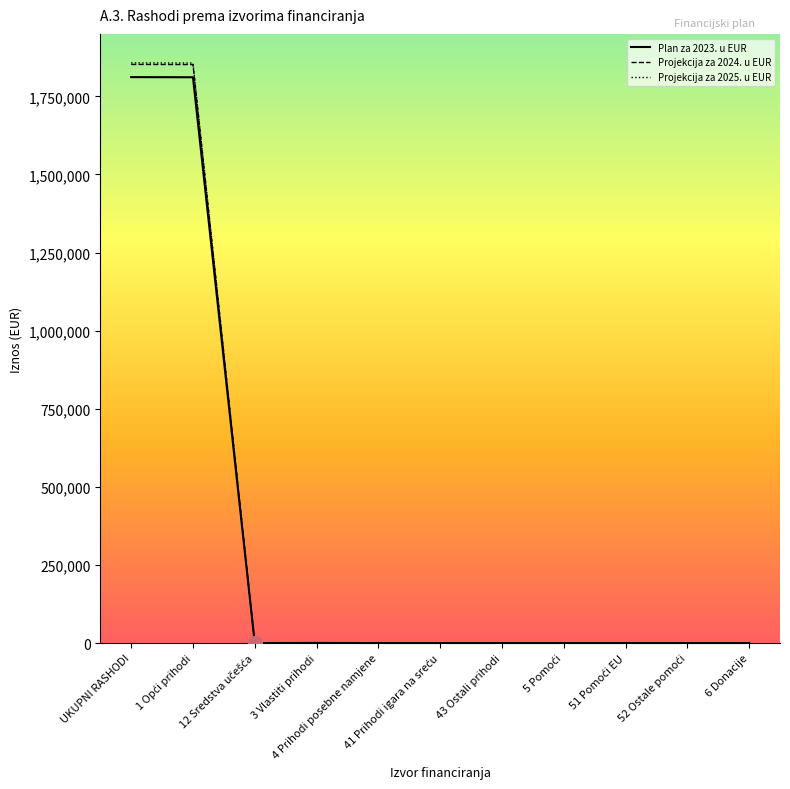

Which series has the widest spread of values?

Projekcija za 2025. u EUR